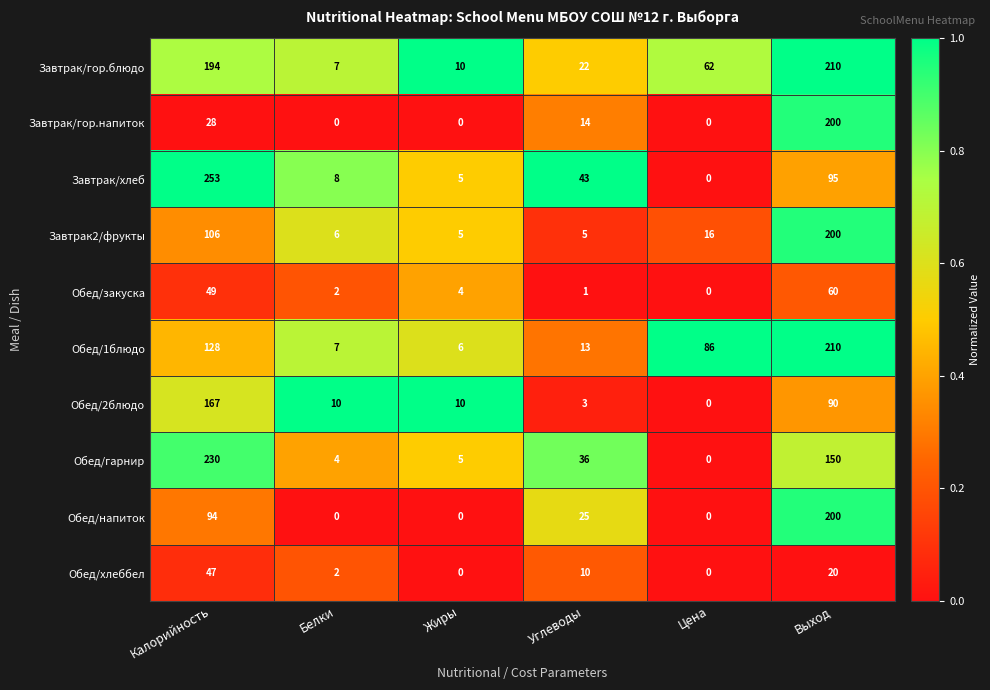

The value of Обед/гарнир at Белки is 4. True or false?

True